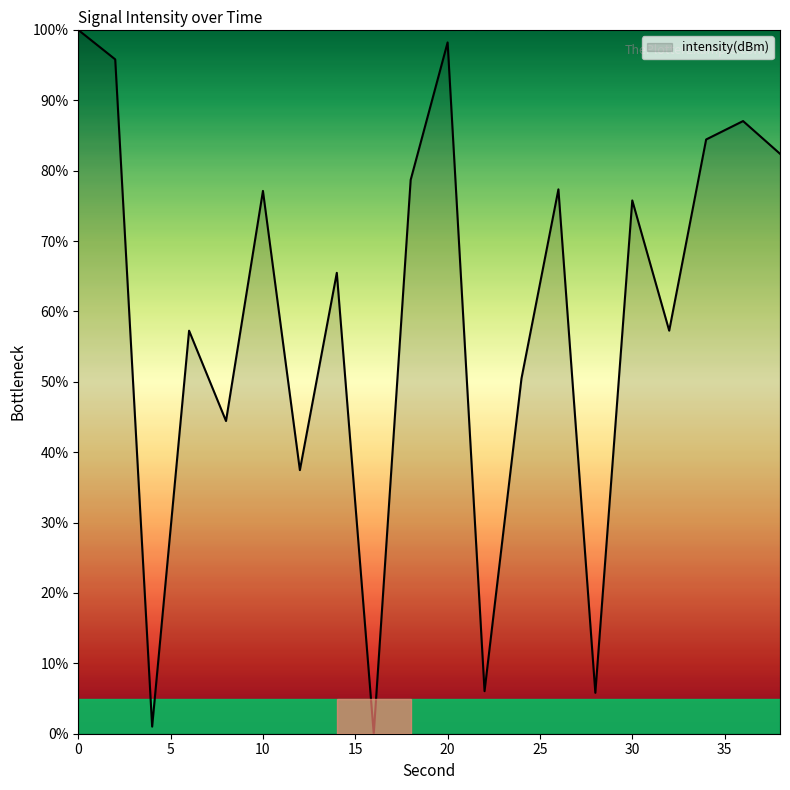

What is the maximum value shown in the chart?

100.0